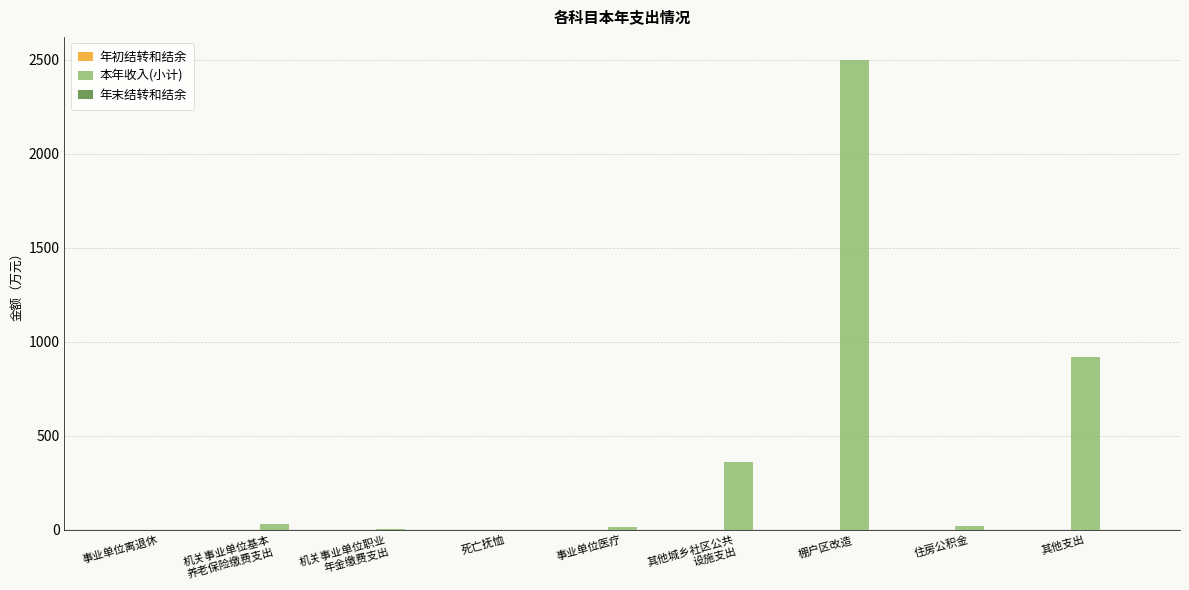

What is the sum of all values?

3848.2